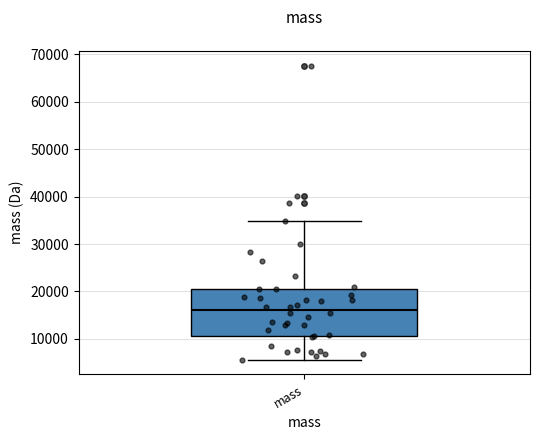

Transcribe this box plot: give where the median line is, the range the box spans, and where the two whiskers end, as read against the y-axis. The values are not printed on the chart, so give them approximately, as read against the axis.

median 16000, box 11000 to 21000, whiskers 6000 to 35000